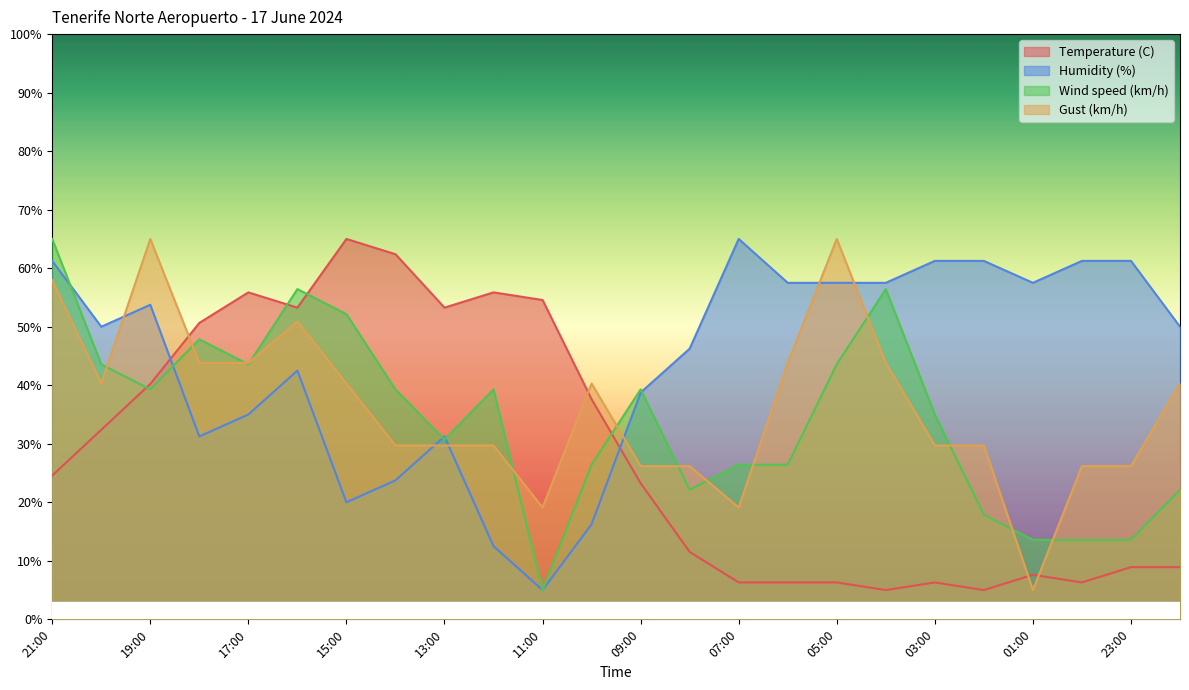

Reading left to right, extract all data points from this chart.

Temperature (C): 24.6	32.4	40.2	50.7	55.9	53.3	65.0	62.4	53.3	55.9	54.6	37.6	23.3	11.5	6.3	6.3	6.3	5.0	6.3	5.0	7.6	6.3	8.9	8.9
Humidity (%): 61.2	50.0	53.7	31.2	35.0	42.5	20.0	23.7	31.2	12.5	5.0	16.2	38.7	46.2	65.0	57.5	57.5	57.5	61.2	61.2	57.5	61.2	61.2	50.0
Wind speed (km/h): 65.0	43.6	39.3	47.9	43.6	56.4	52.1	39.3	30.7	39.3	5.0	26.4	39.3	22.1	26.4	26.4	43.6	56.4	35.0	17.9	13.6	13.6	13.6	22.1
Gust (km/h): 57.9	40.3	65.0	43.8	43.8	50.9	40.3	29.7	29.7	29.7	19.1	40.3	26.2	26.2	19.1	43.8	65.0	43.8	29.7	29.7	5.0	26.2	26.2	40.3